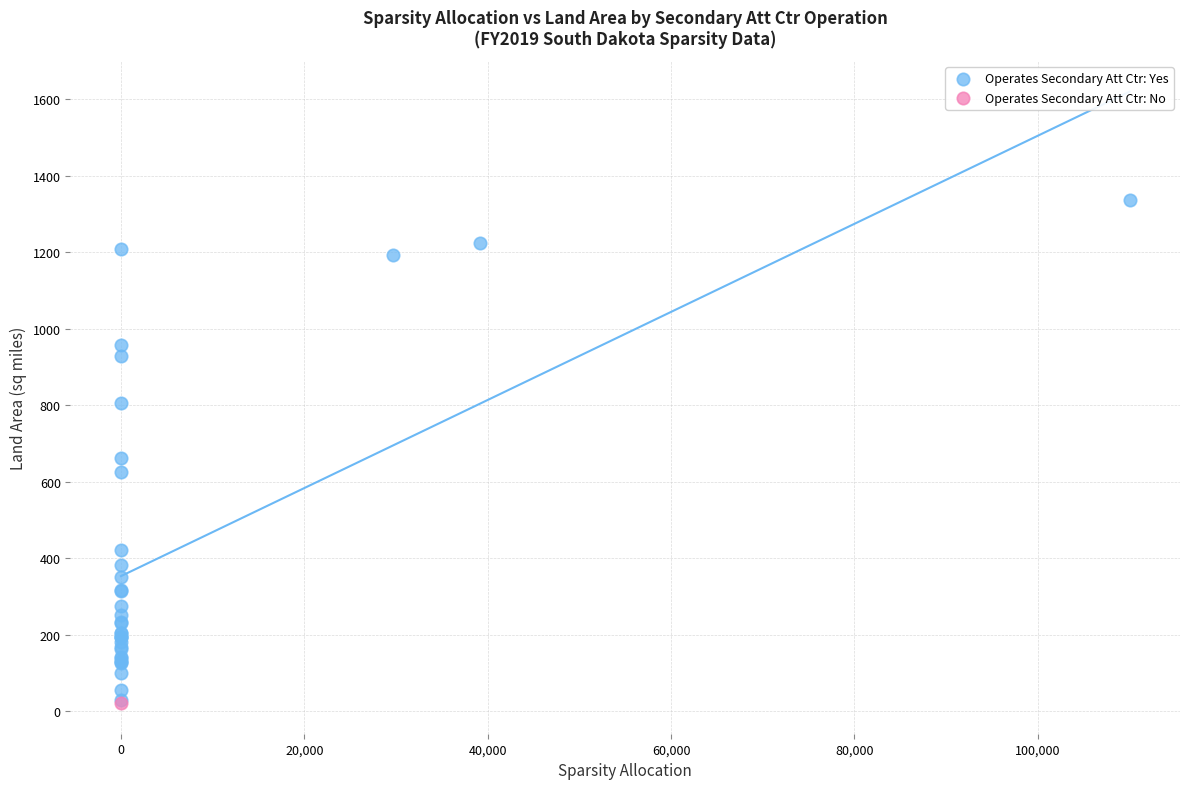

What are all the series names shown in the legend?

Operates Secondary Att Ctr: Yes, Operates Secondary Att Ctr: No